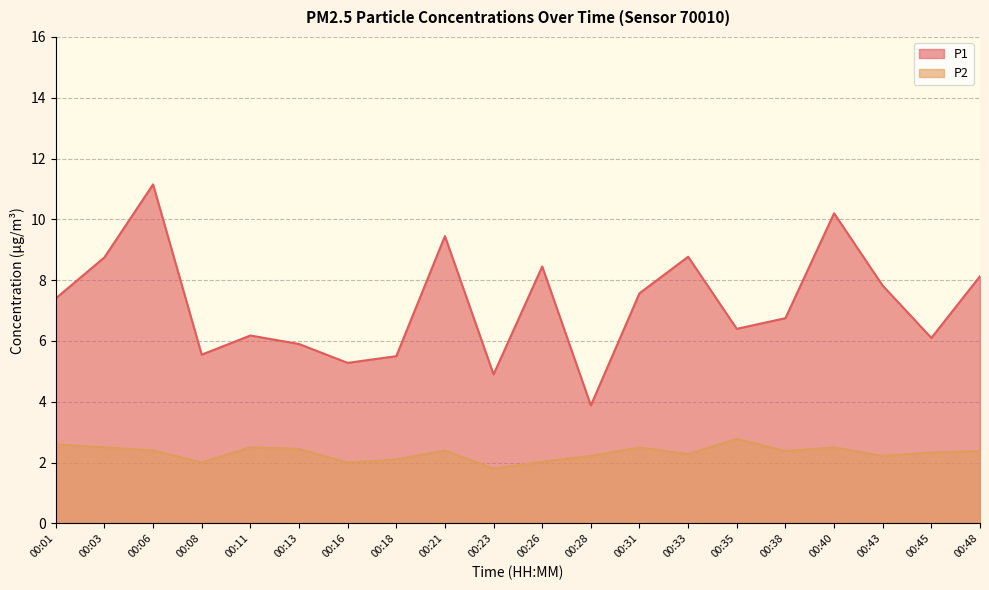

What is the difference between the maximum and minimum values in the P2 series?

1.0